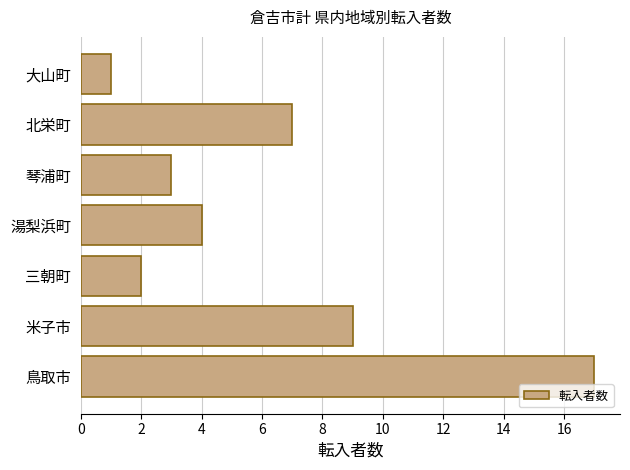

What is the average value?

6